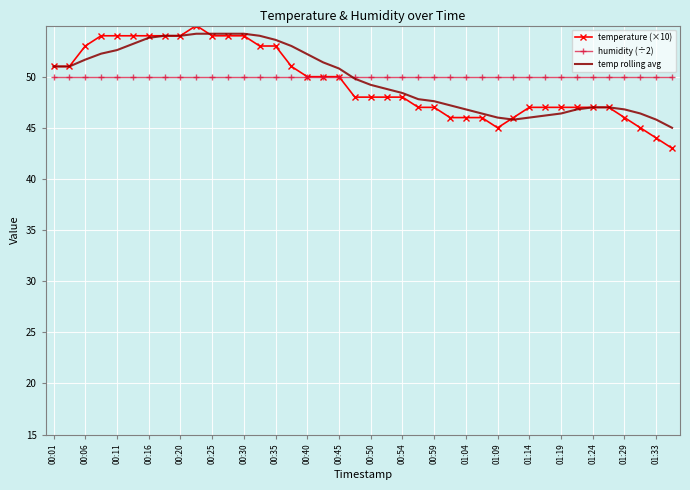

What is the greatest value displayed?

55.0